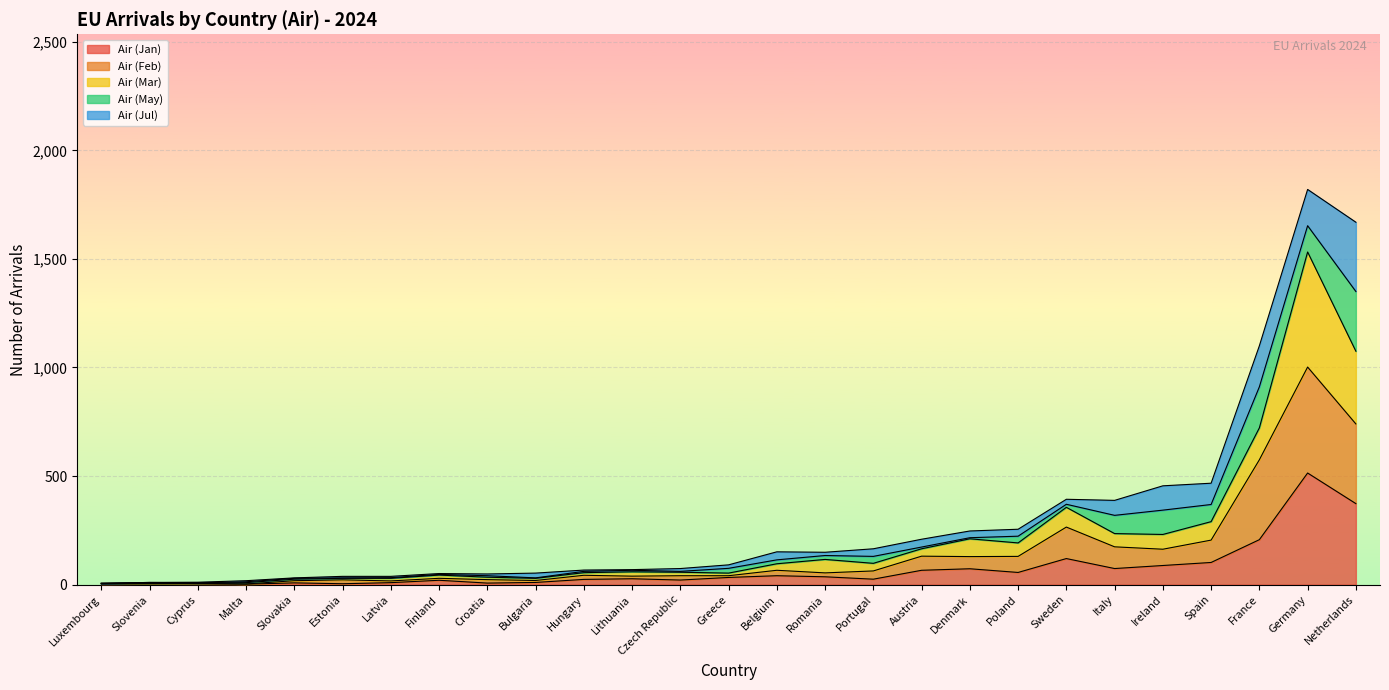

Is it true that Air (Jan) equals 120 at Sweden?

True